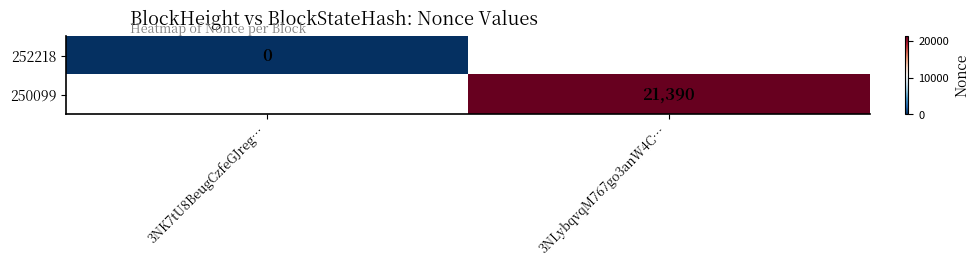

True or false: 250099 has a value of 21390 at 3NLybqvqM767go3anW4C….

True